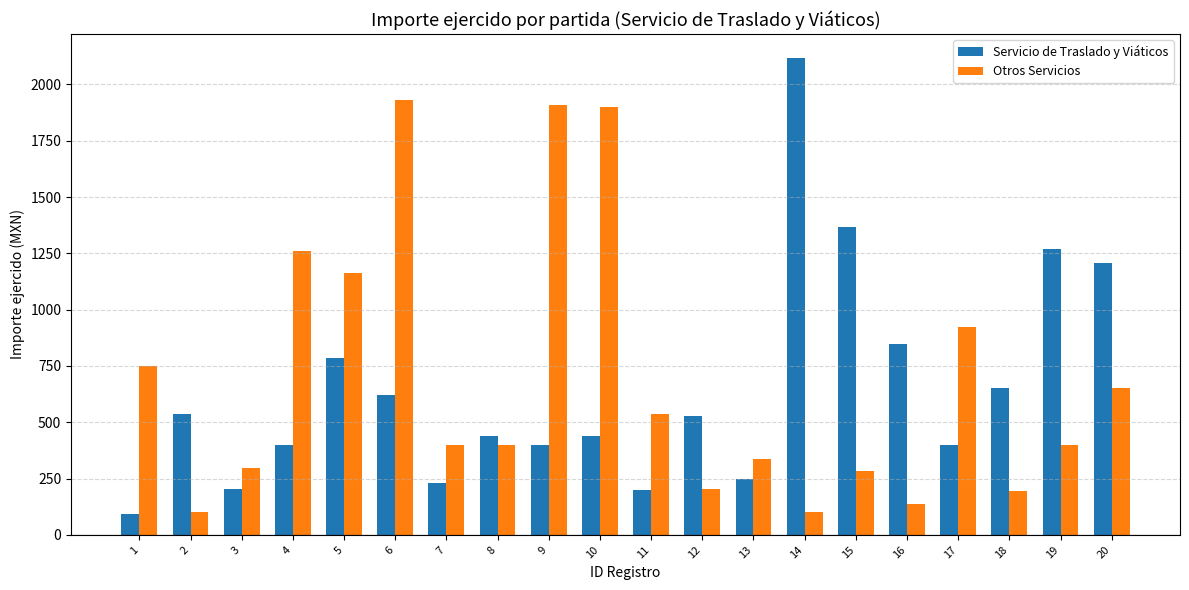

True or false: Servicio de Traslado y Viáticos has a value of 689.0 at 4.

False